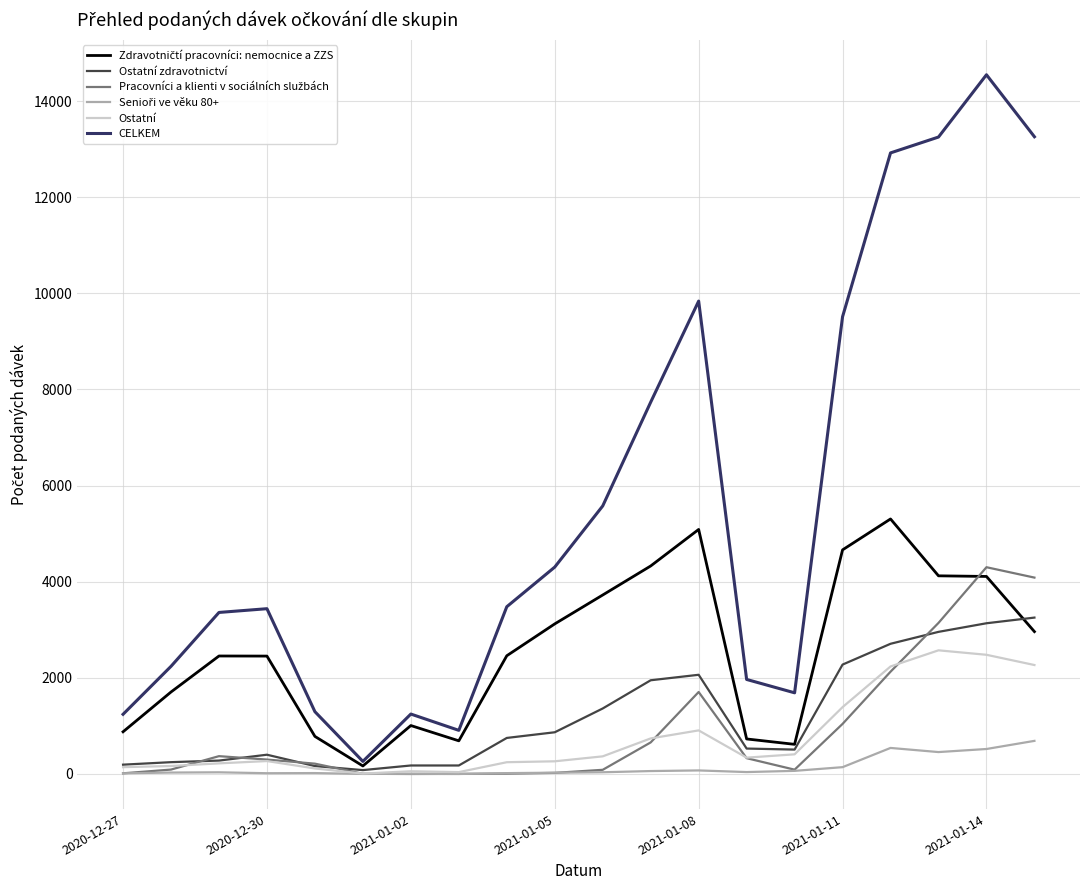

Which series has the widest spread of values?

CELKEM